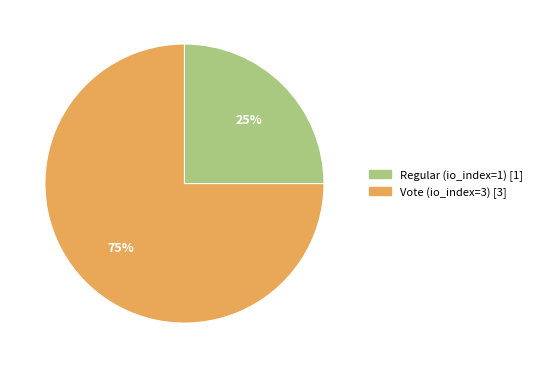

Is it true that Regular (io_index=1) is 32% of the pie?

False